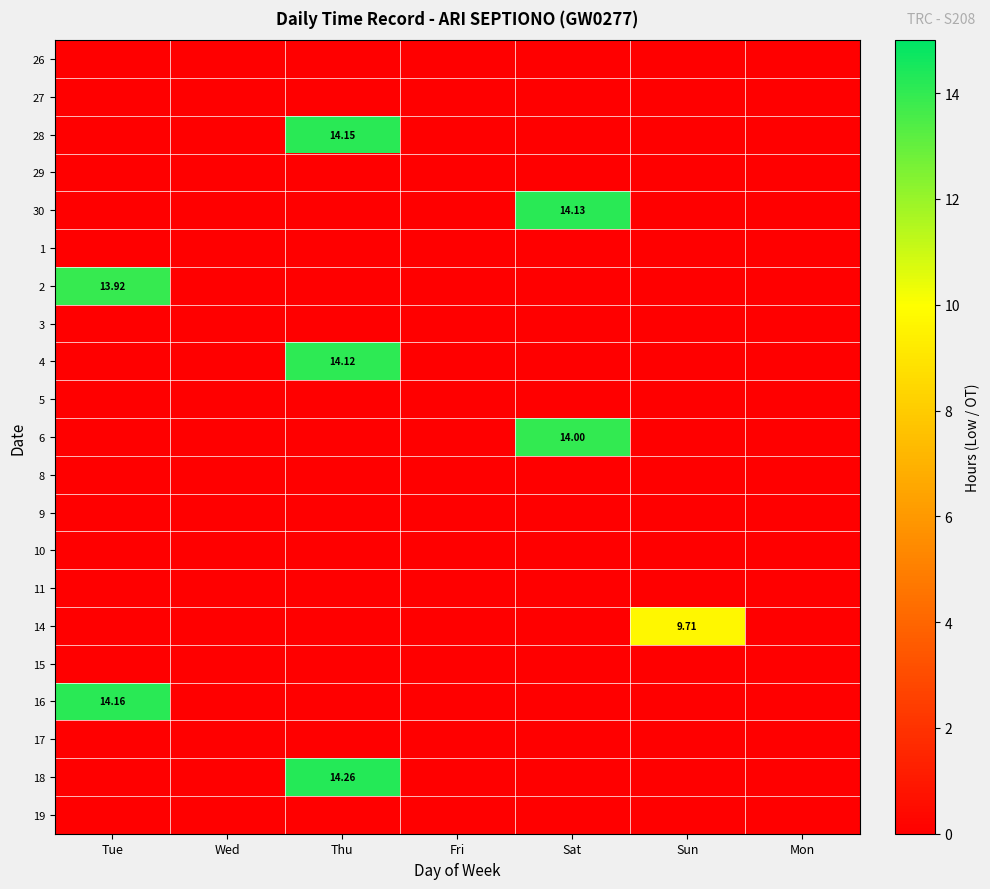

What is the difference between the maximum and minimum values in the 16 series?

14.2